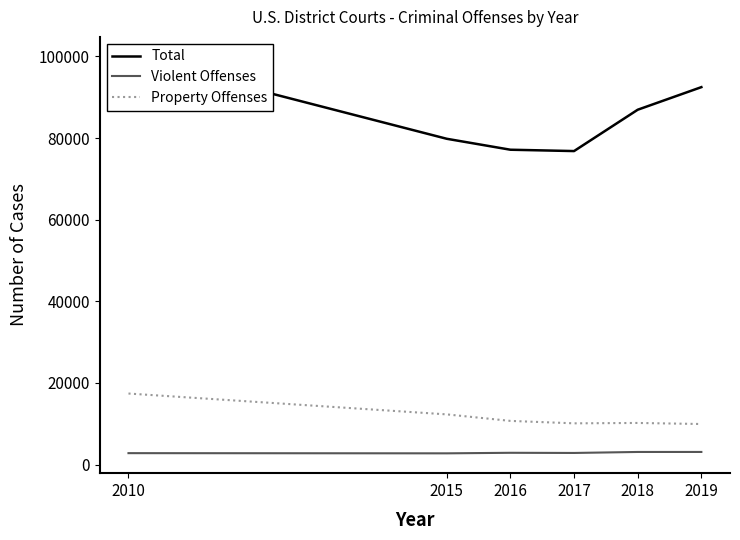

At which category does Total reach its first local valley?

2017